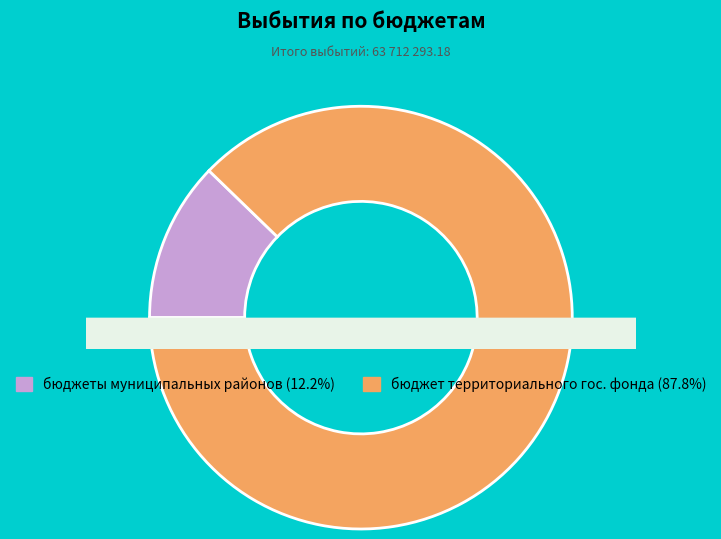

What percentage is the бюджет территориального государственного фонда slice, to the nearest percent?

88%